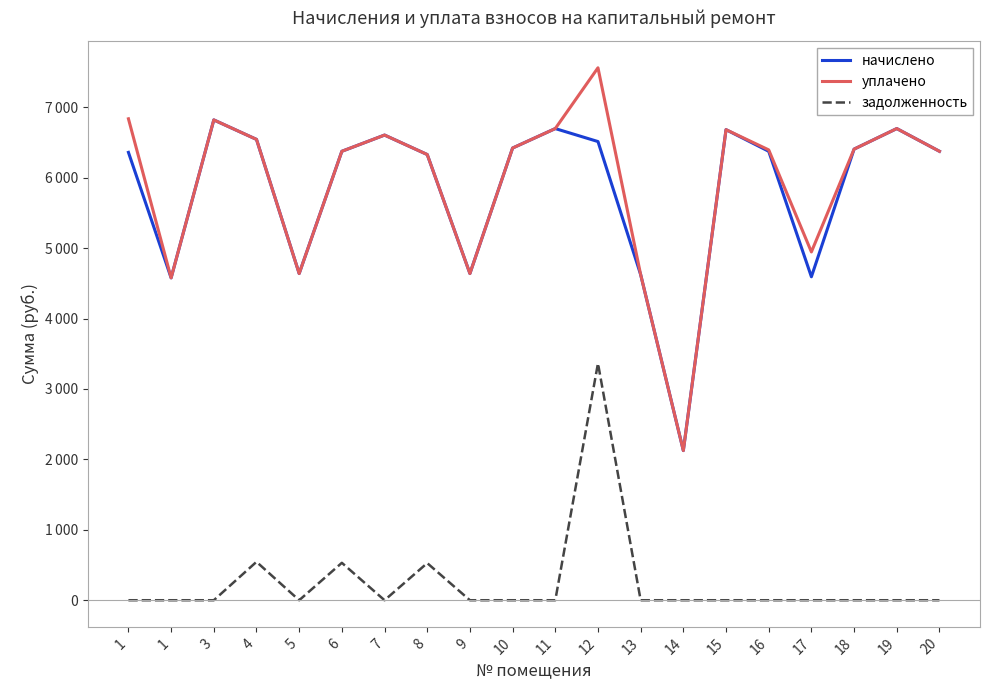

Reading right to left, what are all the values shown in this chart?

начислено: 20=6374.4	19=6697.0	18=6405.1	17=4592.6	16=6374.4	15=6681.6	14=2124.8	13=4623.4	12=6512.6	11=6697.0	10=6420.5	9=4638.7	8=6328.3	7=6604.8	6=6374.4	5=4638.7	4=6543.4	3=6819.8	1=4577.3	1=6359.0
уплачено: 20=6374.4	19=6697.0	18=6405.1	17=4945.5	16=6394.4	15=6681.6	14=2124.8	13=4623.4	12=7560.0	11=6697.0	10=6420.5	9=4638.7	8=6328.3	7=6604.8	6=6374.4	5=4638.7	4=6543.4	3=6819.8	1=4577.3	1=6836.1
задолженность: 20=0.0	19=0.0	18=0.0	17=0.0	16=0.0	15=0.0	14=0.0	13=0.0	12=3364.0	11=0.0	10=0.0	9=0.0	8=527.4	7=0.0	6=531.2	5=0.0	4=545.3	3=0.0	1=0.0	1=0.0